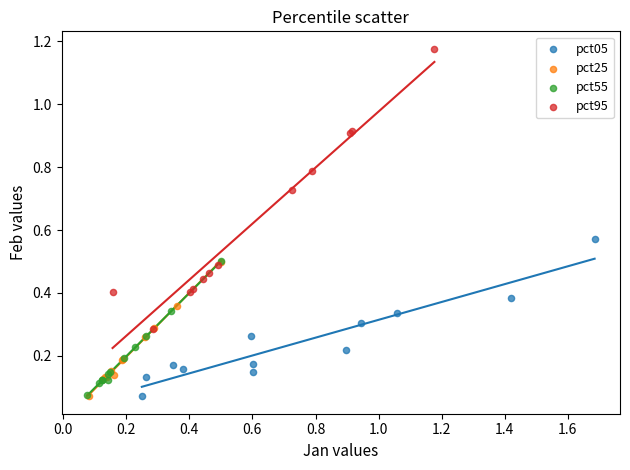

Which series has the largest Y range (max minus min)?

pct95